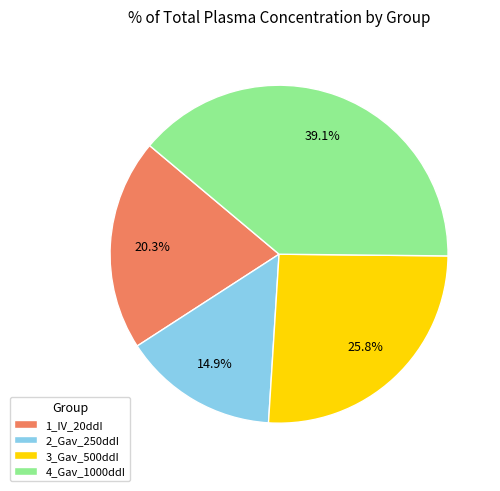

What percentage do 3_Gav_500ddI and 1_IV_20ddI together represent?

46.1%